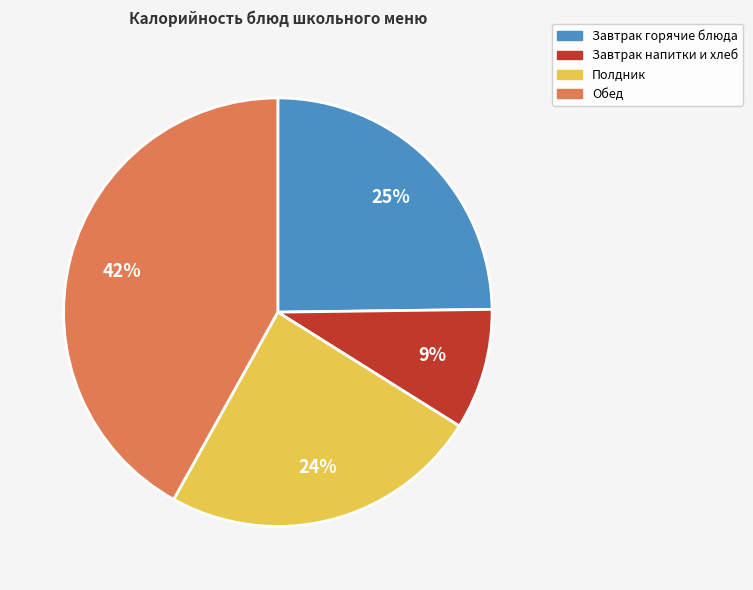

To the nearest percent, what is the difference between the largest and smallest slice percentages?

33%